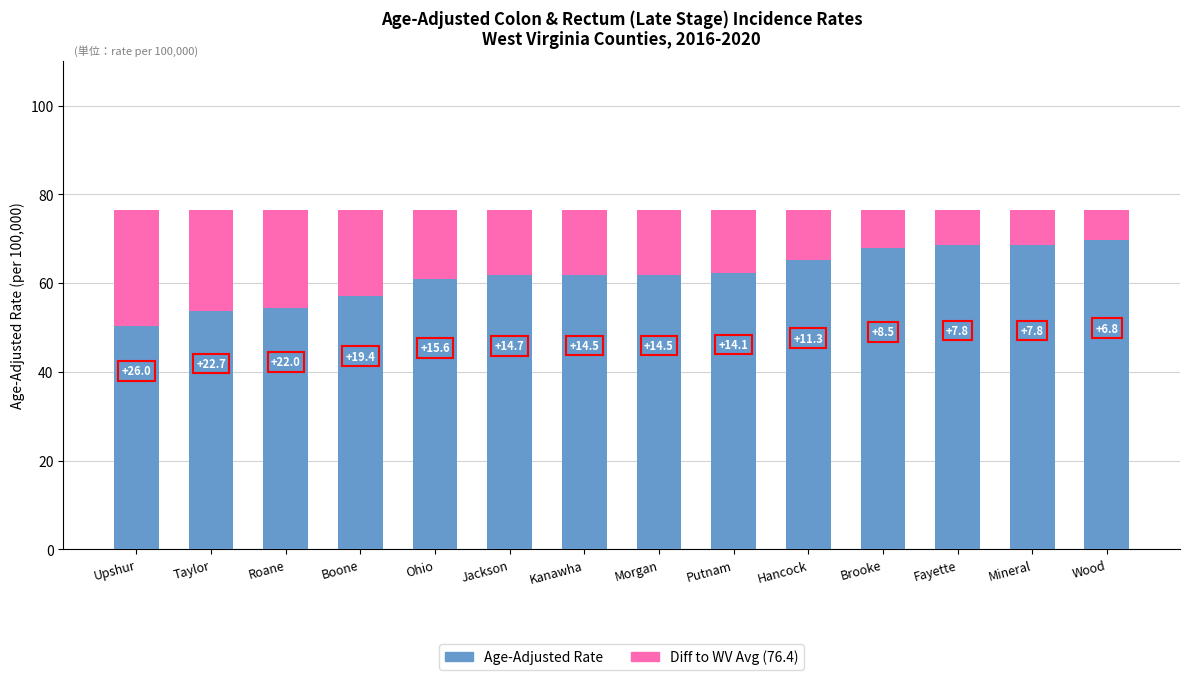

At which label is Age-Adjusted Rate closest to 60?

Ohio